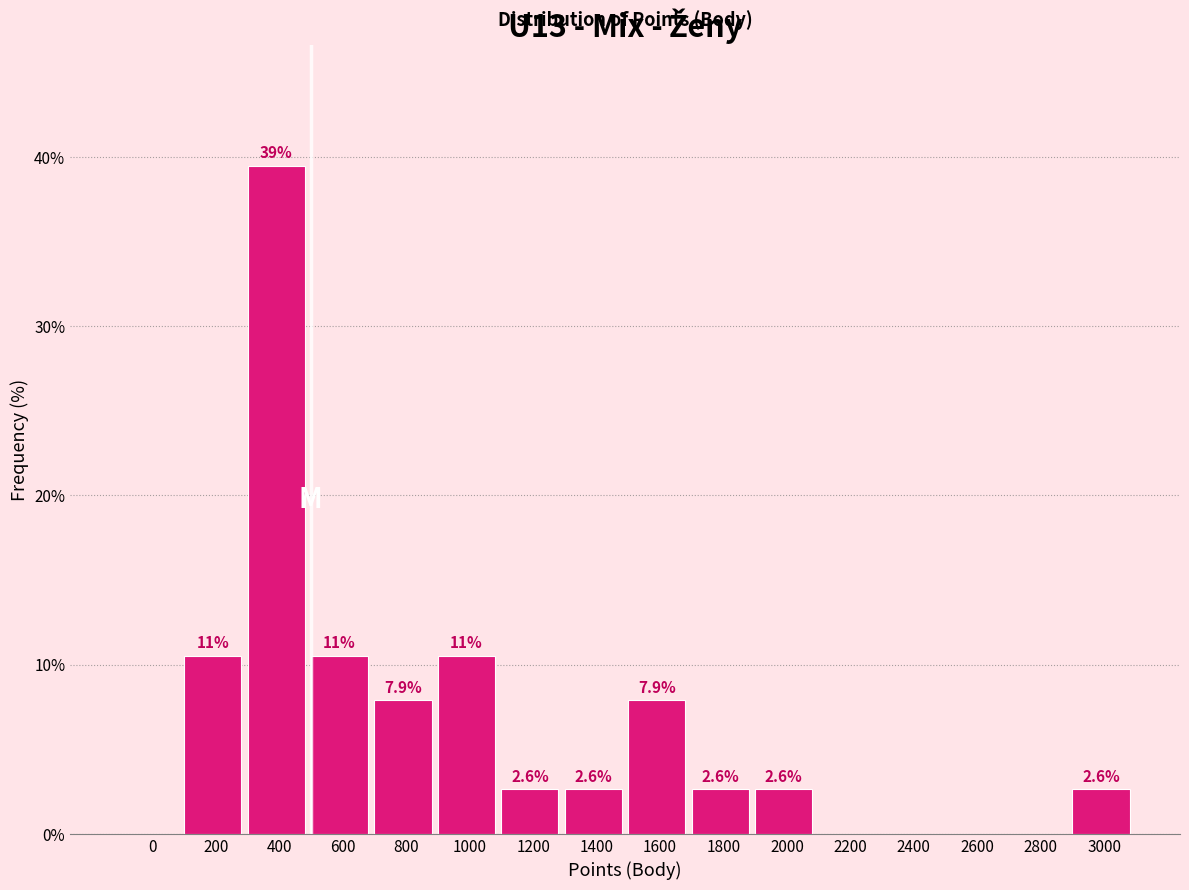

Reading left to right, transcribe all the data shown in this chart.

0=0.0	200=10.5	400=39.5	600=10.5	800=7.9	1000=10.5	1200=2.6	1400=2.6	1600=7.9	1800=2.6	2000=2.6	2200=0.0	2400=0.0	2600=0.0	2800=0.0	3000=2.6